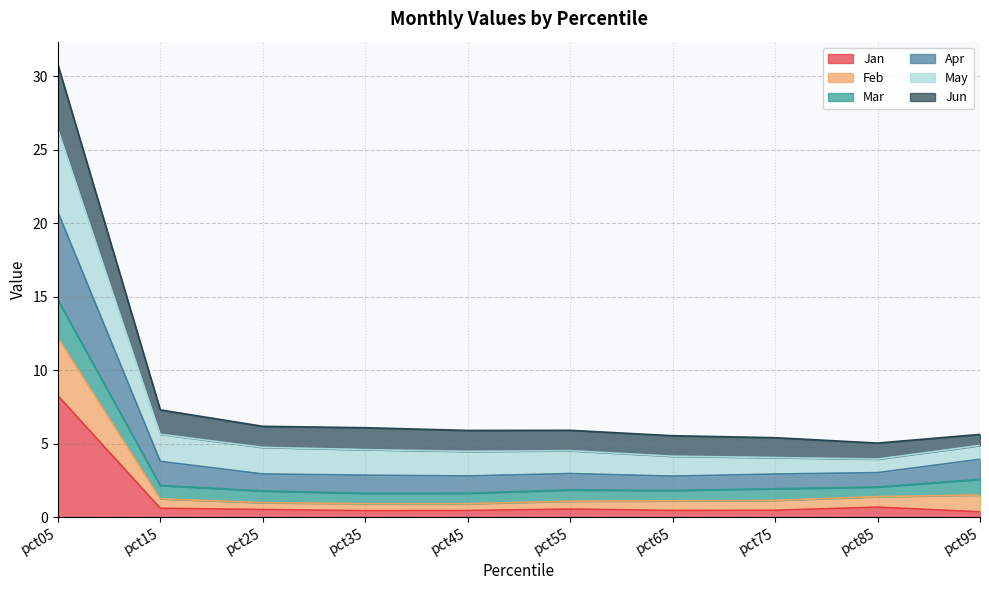

At which category is the sum across all series the highest?

pct05